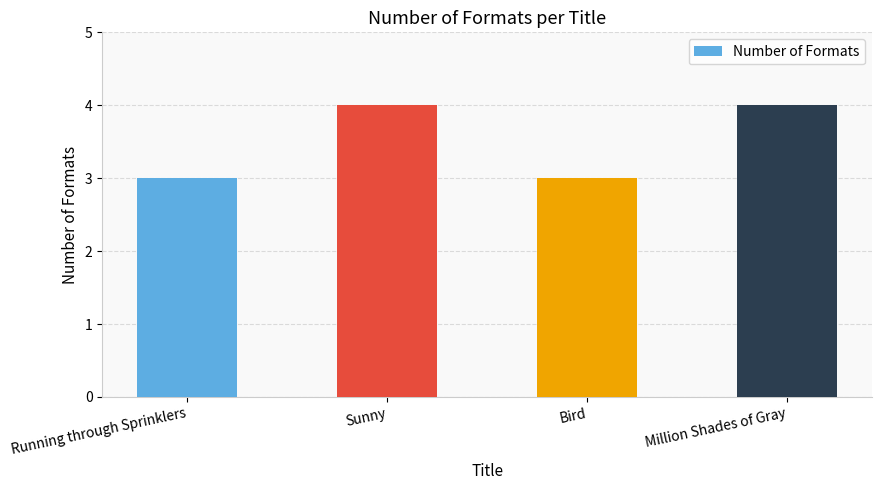

What is the ratio of the value at Running through Sprinklers to the value at Bird?

1.0